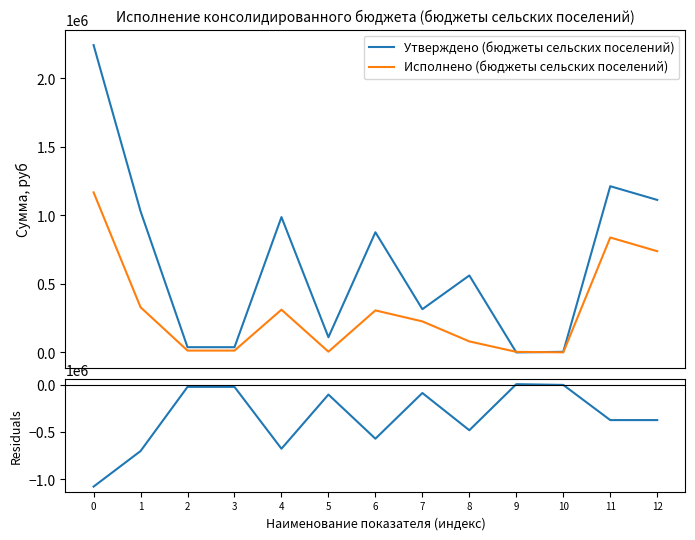

At which category does Residuals reach its first local valley?

4